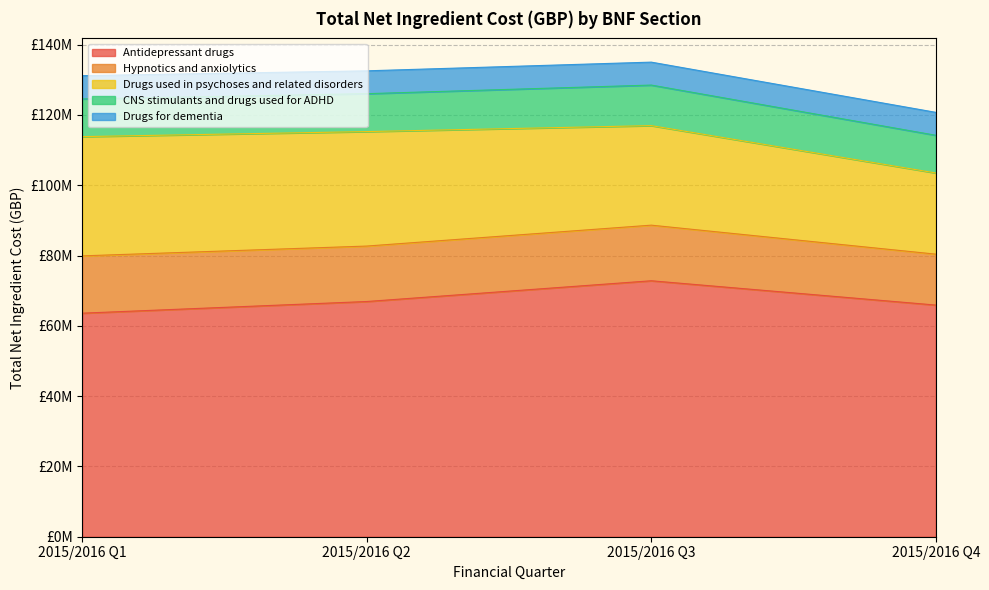

Which series has the largest range (max minus min)?

Drugs used in psychoses and related disorders